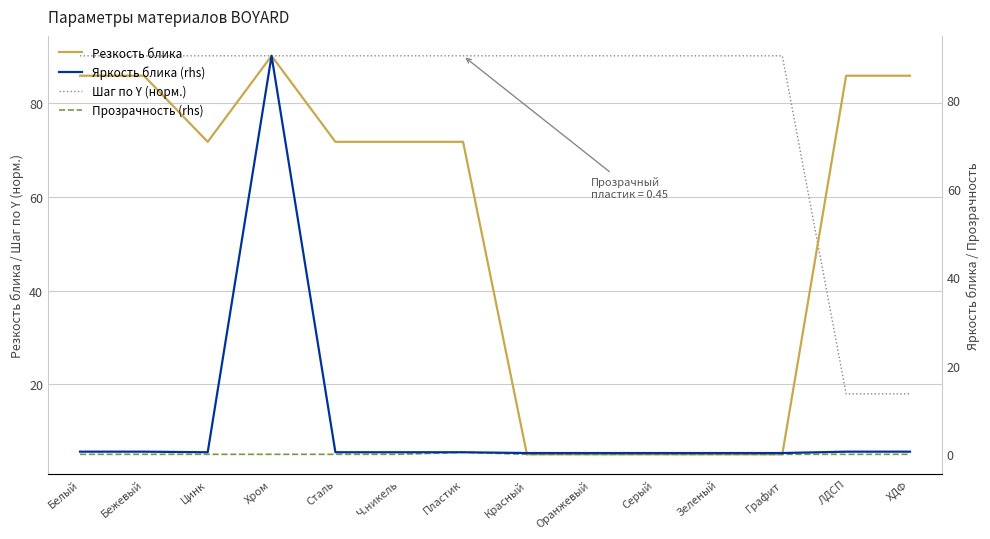

Rank the categories by Яркость блика (rhs) value from highest to lowest.

Хром, Белый, Бежевый, ЛДСП, ХДФ, Цинк, Сталь, Ч.никель, Пластик, Красный, Оранжевый, Серый, Зеленый, Графит